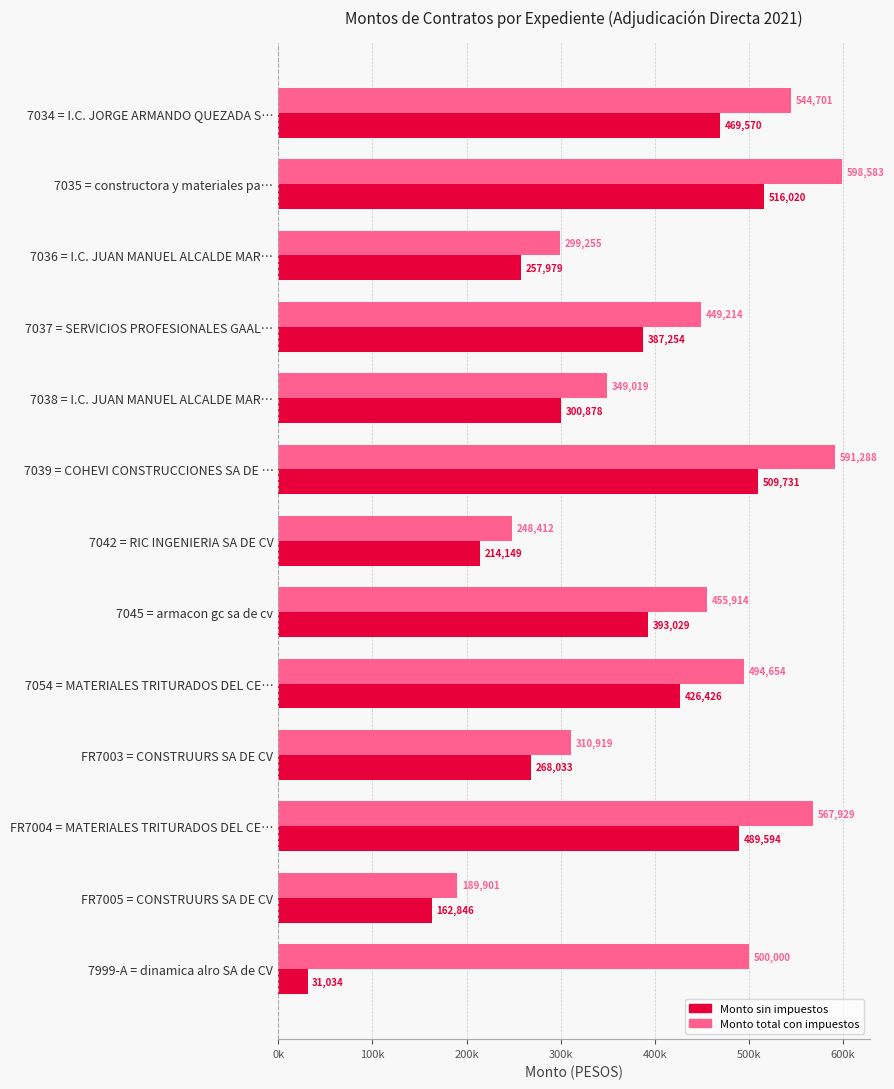

List the series in order of their peak value, lowest first.

Monto sin impuestos, Monto total con impuestos